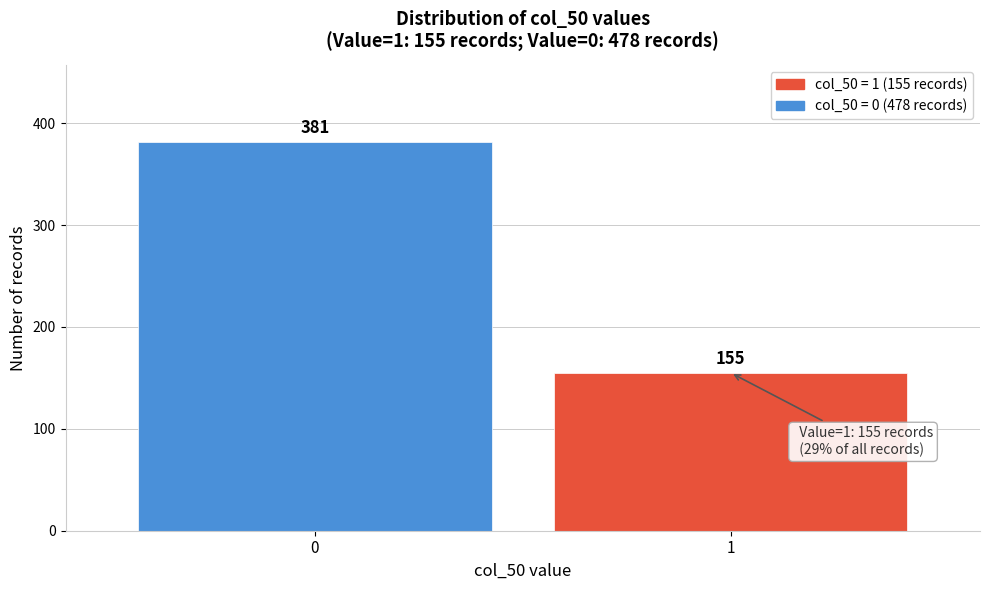

Reading left to right, what are all the values shown in this chart?

381	155